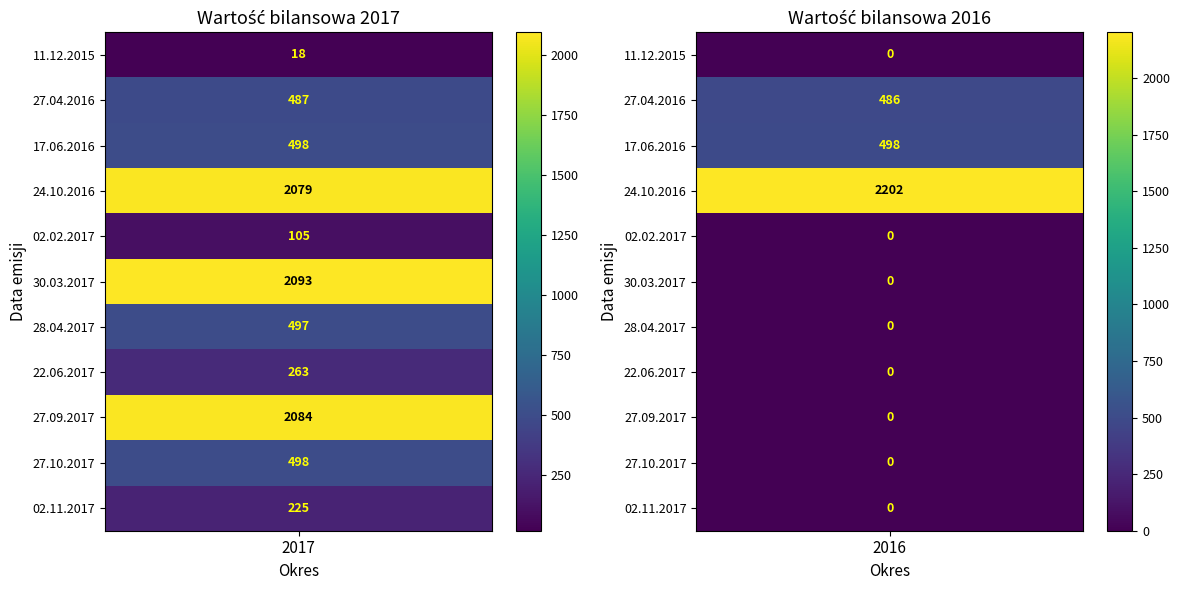

What is the sum of the 02.02.2017 values at Wartość bilansowa na 31.12.2017 and Wartość bilansowa na 31.12.2016?

105